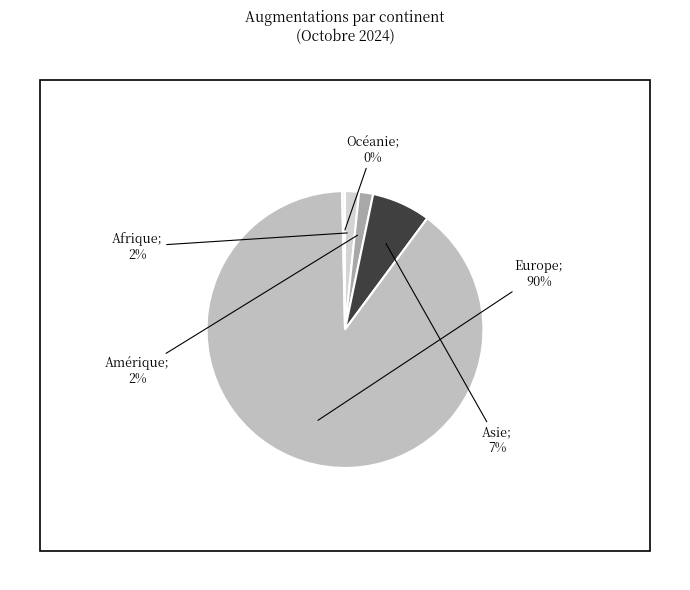

Count the number of slices in the pie.

5